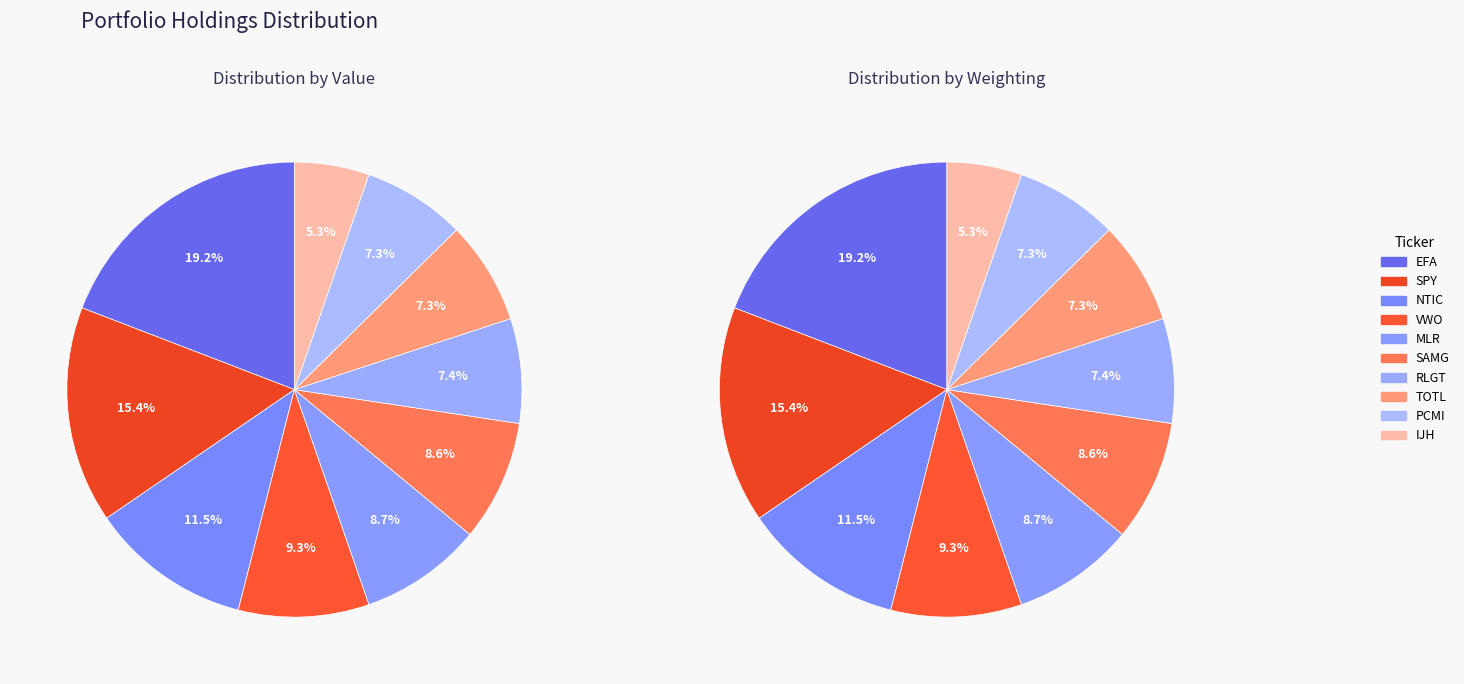

Combined, do PCMI and TOTL account for over 50%?

No